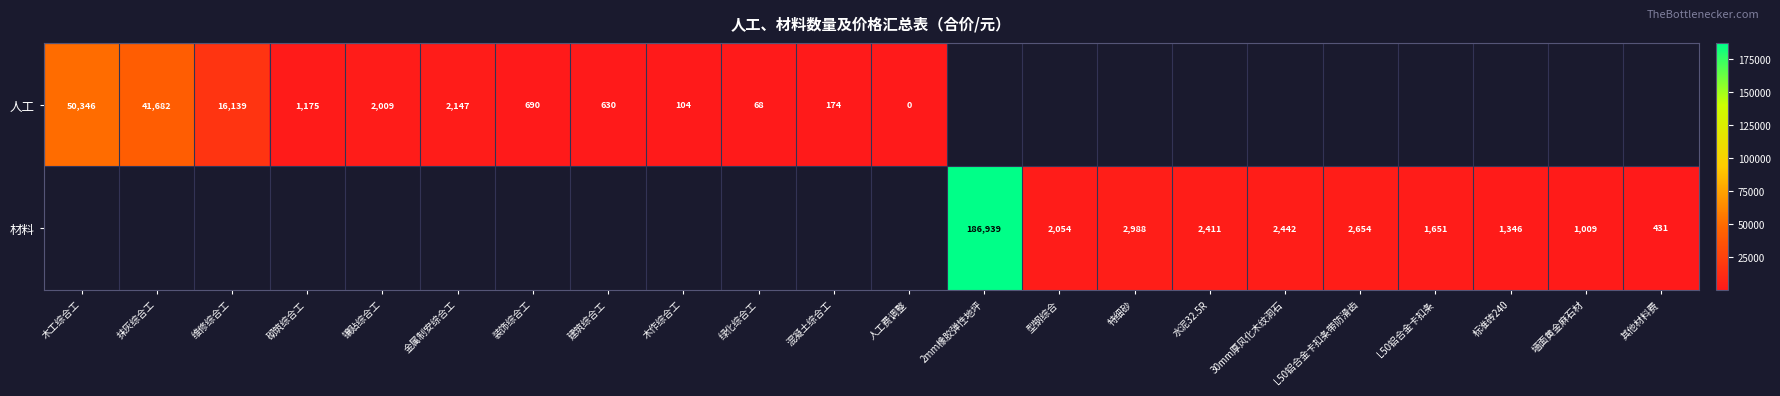

At which label does 人工 reach its peak?

木工综合工